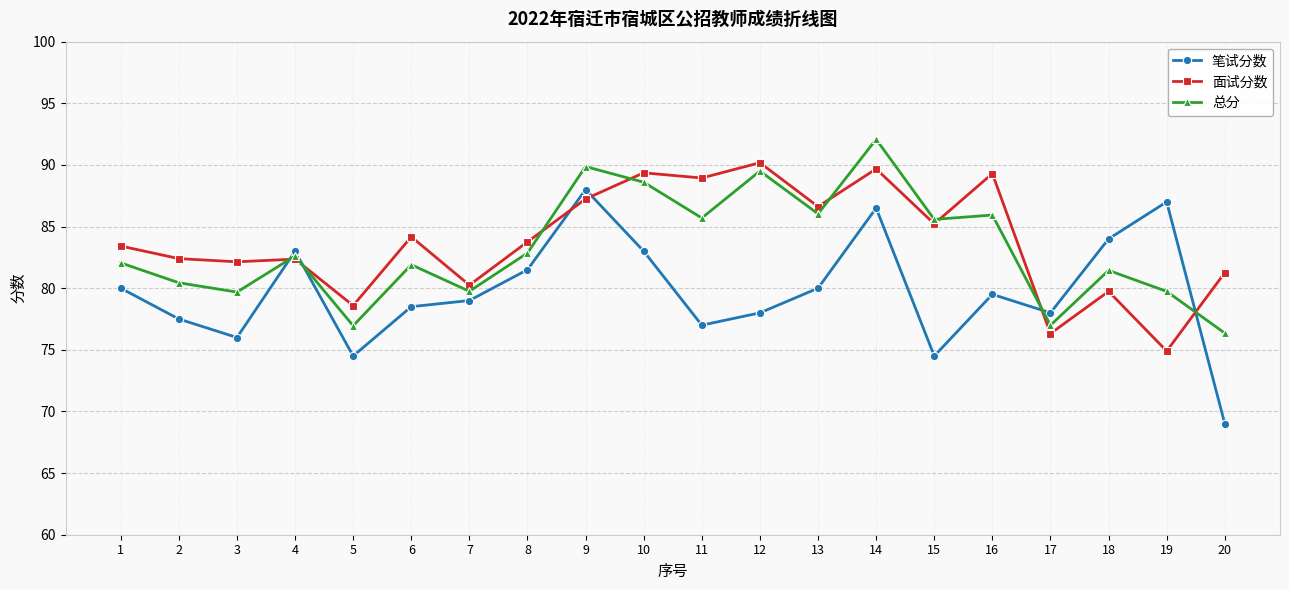

Which series has the widest spread of values?

笔试分数